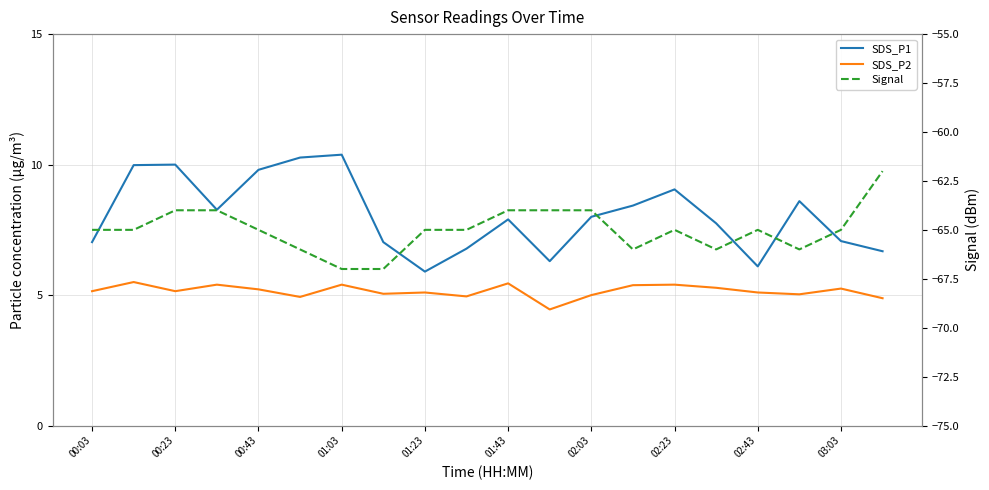

Which series has the largest range (max minus min)?

Signal